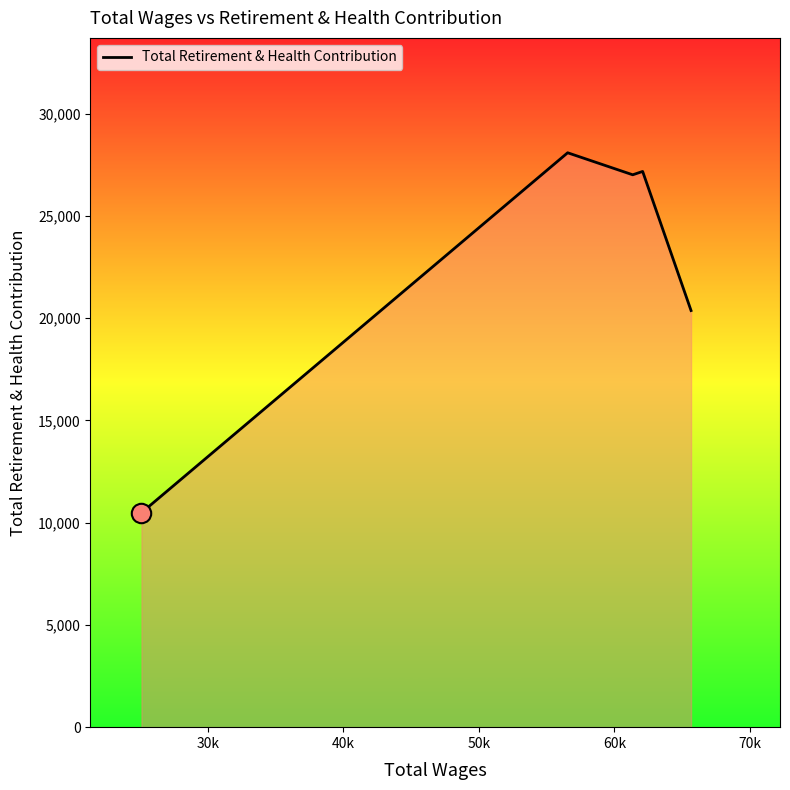

What is the difference between the second highest and minimum values?

16690